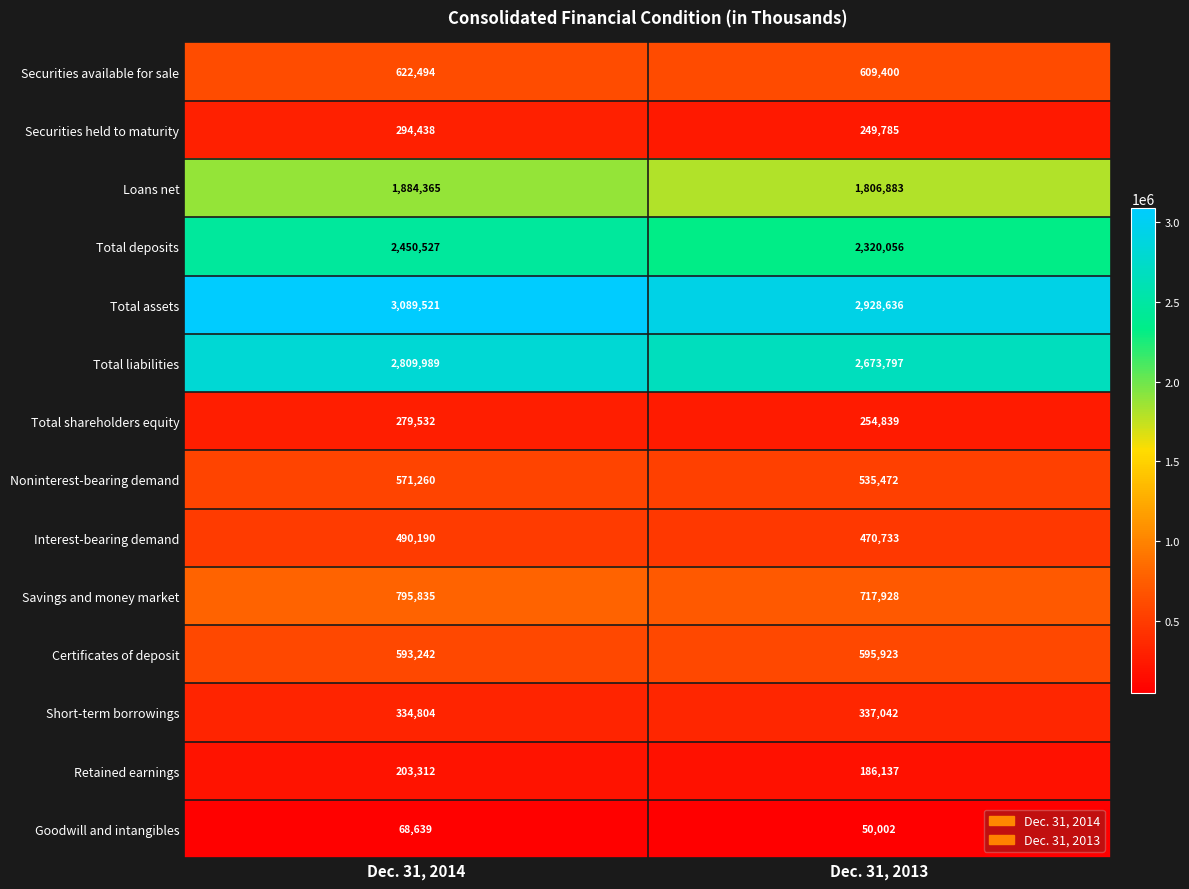

Which label corresponds to the smallest value in the chart?

Dec. 31, 2013